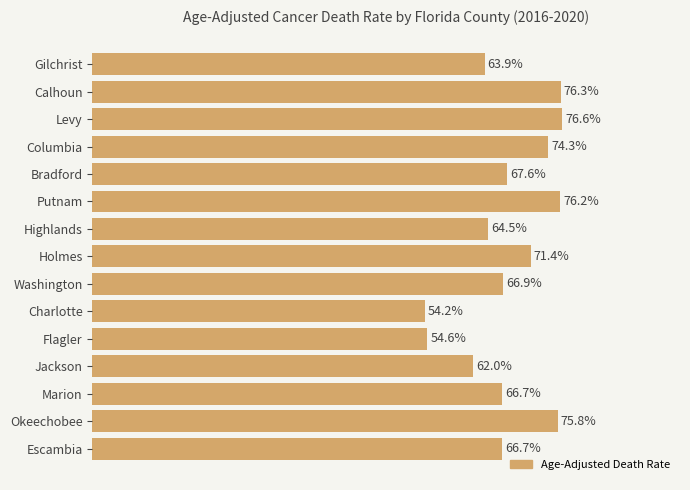

Where is the data nearest to the value 65?

Highlands